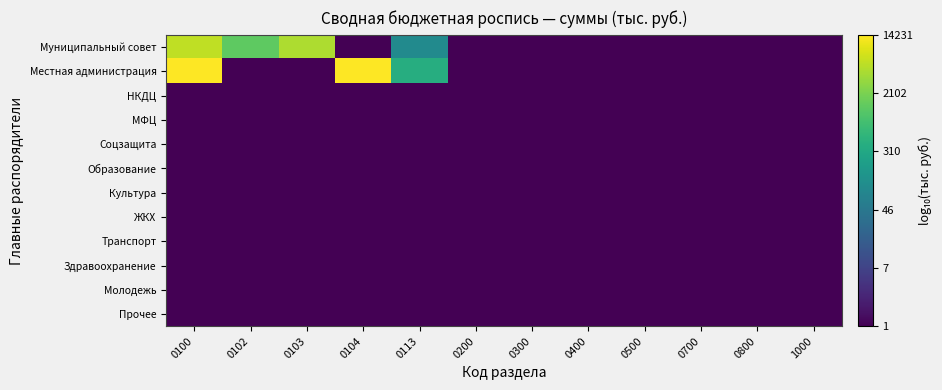

Reading left to right, what are all the values shown in this chart?

Муниципальный совет: 0100=3.8	0102=3.1	0103=3.6	0104=0.0	0113=2.0	0200=0.0	0300=0.0	0400=0.0	0500=0.0	0700=0.0	0800=0.0	1000=0.0
Местная администрация: 0100=4.2	0102=0.0	0103=0.0	0104=4.1	0113=2.6	0200=0.0	0300=0.0	0400=0.0	0500=0.0	0700=0.0	0800=0.0	1000=0.0
НКДЦ: 0100=0.0	0102=0.0	0103=0.0	0104=0.0	0113=0.0	0200=0.0	0300=0.0	0400=0.0	0500=0.0	0700=0.0	0800=0.0	1000=0.0
МФЦ: 0100=0.0	0102=0.0	0103=0.0	0104=0.0	0113=0.0	0200=0.0	0300=0.0	0400=0.0	0500=0.0	0700=0.0	0800=0.0	1000=0.0
Соцзащита: 0100=0.0	0102=0.0	0103=0.0	0104=0.0	0113=0.0	0200=0.0	0300=0.0	0400=0.0	0500=0.0	0700=0.0	0800=0.0	1000=0.0
Образование: 0100=0.0	0102=0.0	0103=0.0	0104=0.0	0113=0.0	0200=0.0	0300=0.0	0400=0.0	0500=0.0	0700=0.0	0800=0.0	1000=0.0
Культура: 0100=0.0	0102=0.0	0103=0.0	0104=0.0	0113=0.0	0200=0.0	0300=0.0	0400=0.0	0500=0.0	0700=0.0	0800=0.0	1000=0.0
ЖКХ: 0100=0.0	0102=0.0	0103=0.0	0104=0.0	0113=0.0	0200=0.0	0300=0.0	0400=0.0	0500=0.0	0700=0.0	0800=0.0	1000=0.0
Транспорт: 0100=0.0	0102=0.0	0103=0.0	0104=0.0	0113=0.0	0200=0.0	0300=0.0	0400=0.0	0500=0.0	0700=0.0	0800=0.0	1000=0.0
Здравоохранение: 0100=0.0	0102=0.0	0103=0.0	0104=0.0	0113=0.0	0200=0.0	0300=0.0	0400=0.0	0500=0.0	0700=0.0	0800=0.0	1000=0.0
Молодежь: 0100=0.0	0102=0.0	0103=0.0	0104=0.0	0113=0.0	0200=0.0	0300=0.0	0400=0.0	0500=0.0	0700=0.0	0800=0.0	1000=0.0
Прочее: 0100=0.0	0102=0.0	0103=0.0	0104=0.0	0113=0.0	0200=0.0	0300=0.0	0400=0.0	0500=0.0	0700=0.0	0800=0.0	1000=0.0